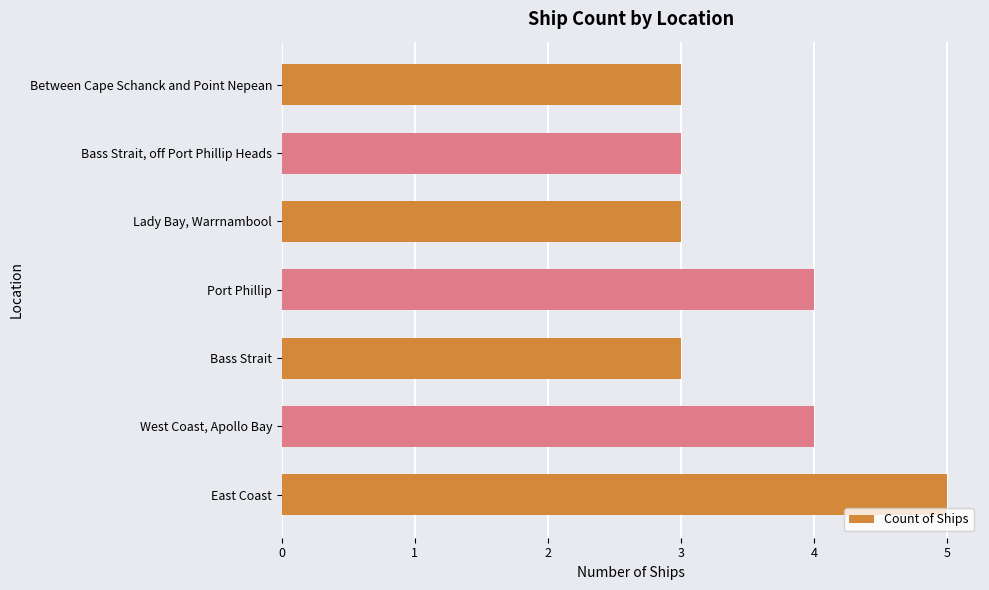

Read the value at Bass Strait, off Port Phillip Heads.

3